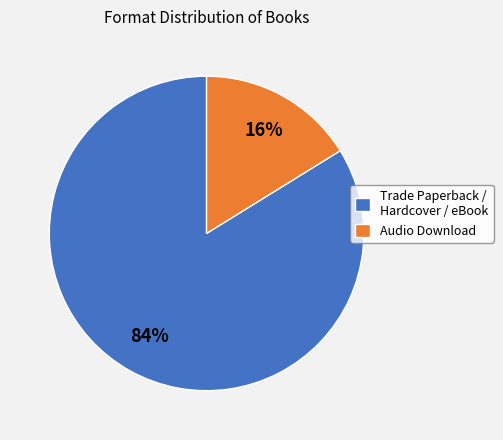

What percentage is the Trade Paperback / Hardcover / eBook slice, to the nearest percent?

84%